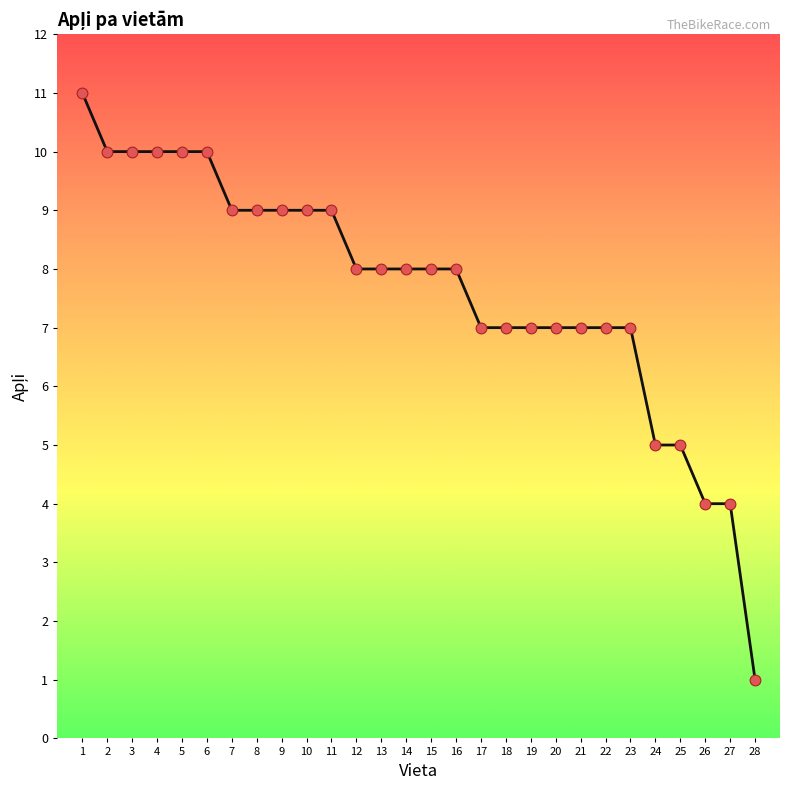

What is the change in value from 1 to 28?

-10